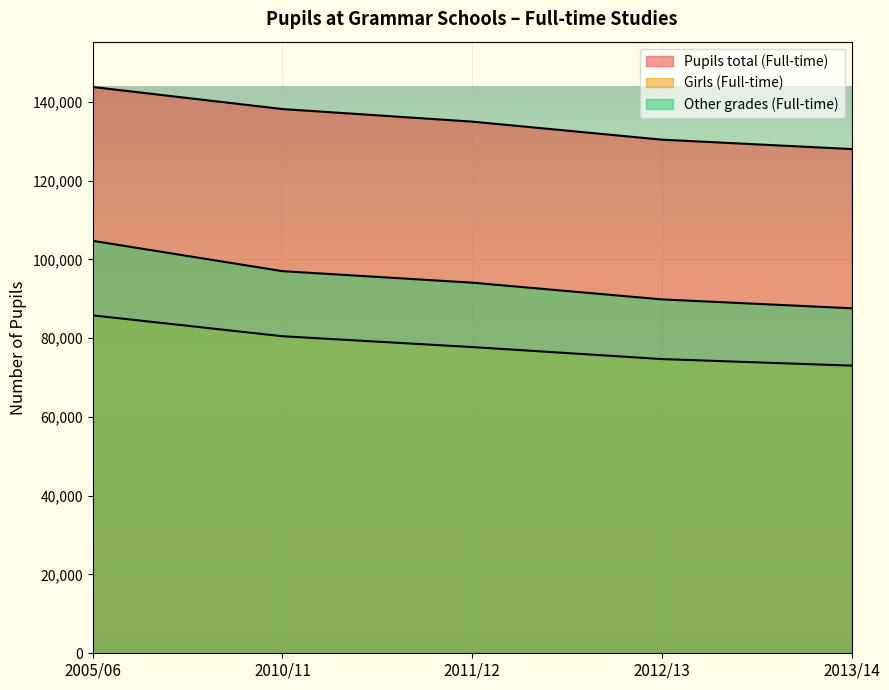

The Other grades (Full-time) series shows 89836 at 2012/13. True or false?

True